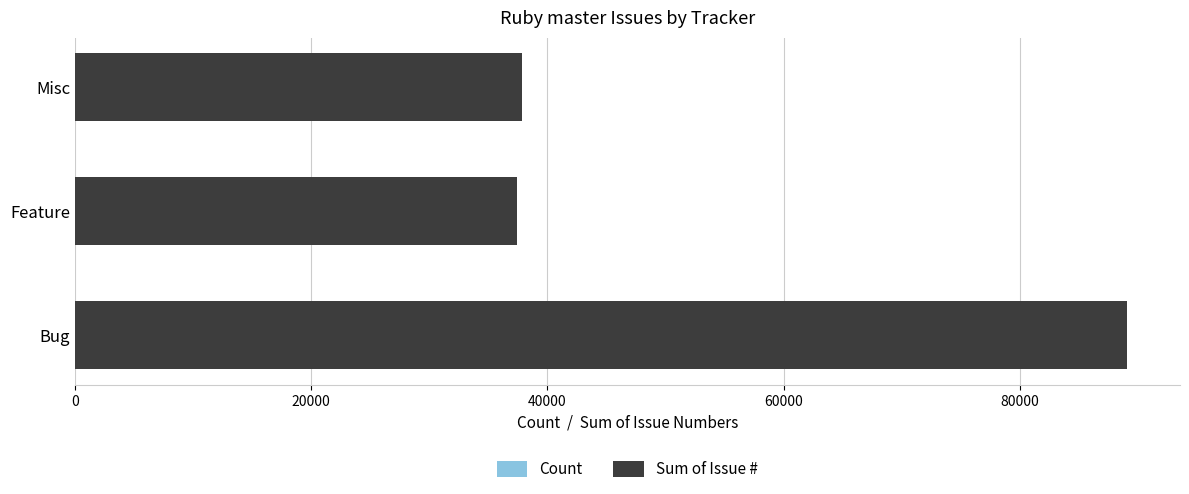

At which category is the sum across all series the highest?

Bug